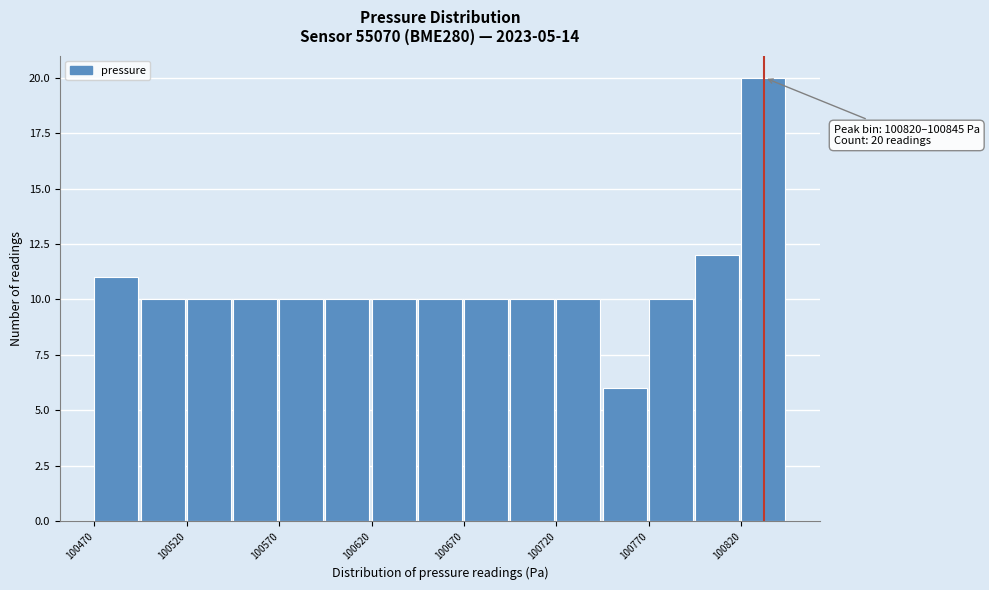

Read against the x-axis, roughly where is the centre of the tallest bar?

100830